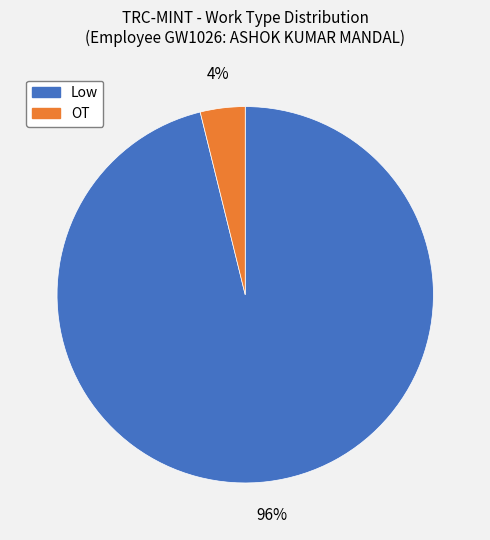

How many segments does this pie chart have?

2